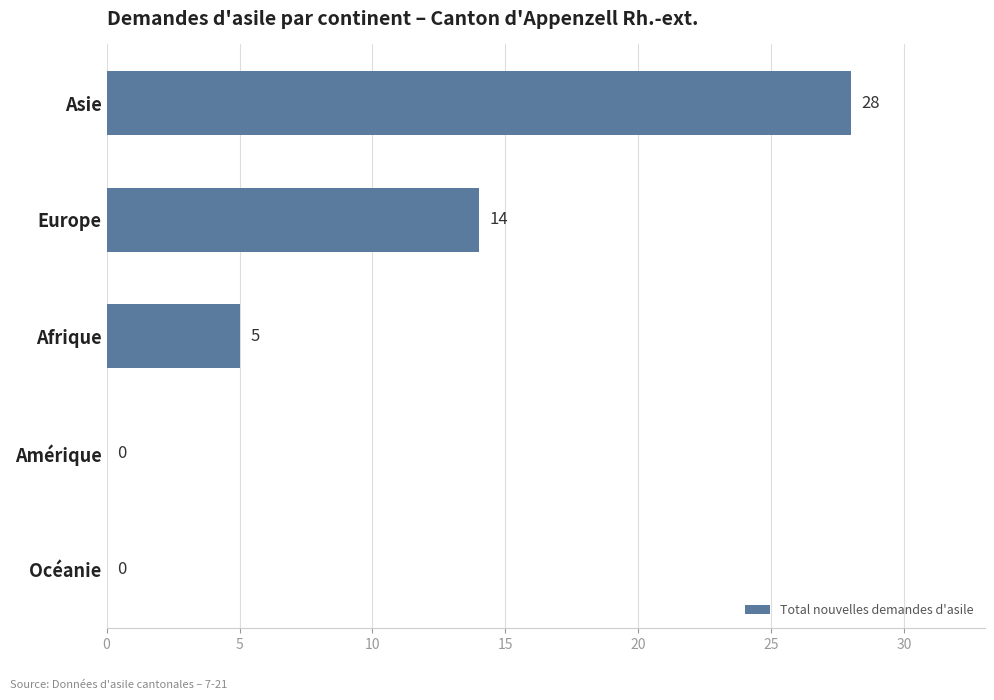

How many categories are shown in the chart?

5